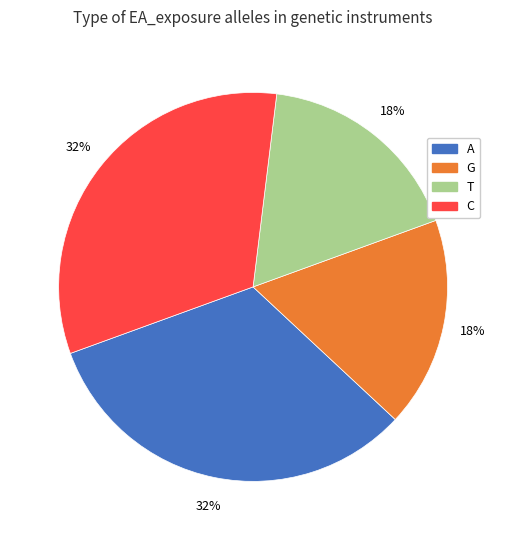

How many slices are in this pie chart?

4